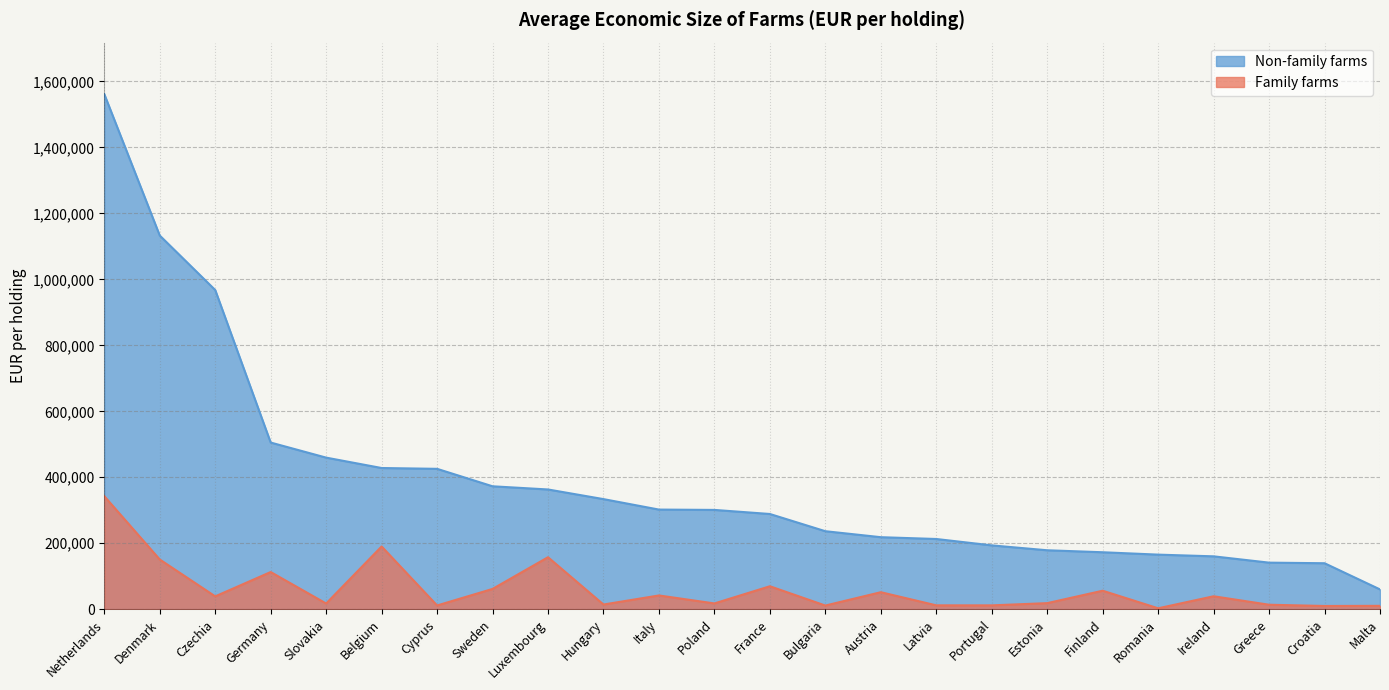

At which label does Family farms first exceed 38917?

Netherlands